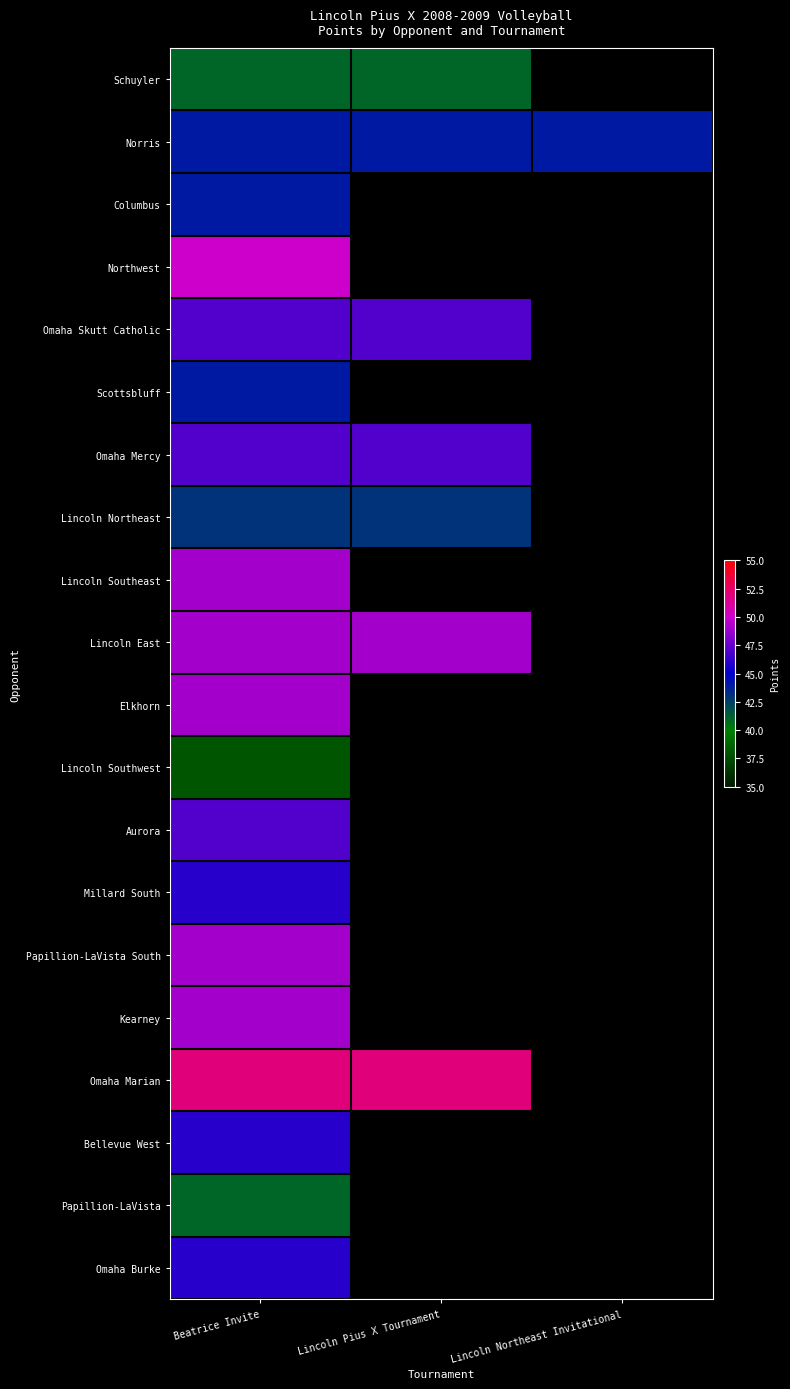

True or false: Norris has a value of 44.0 at Beatrice Invite.

True